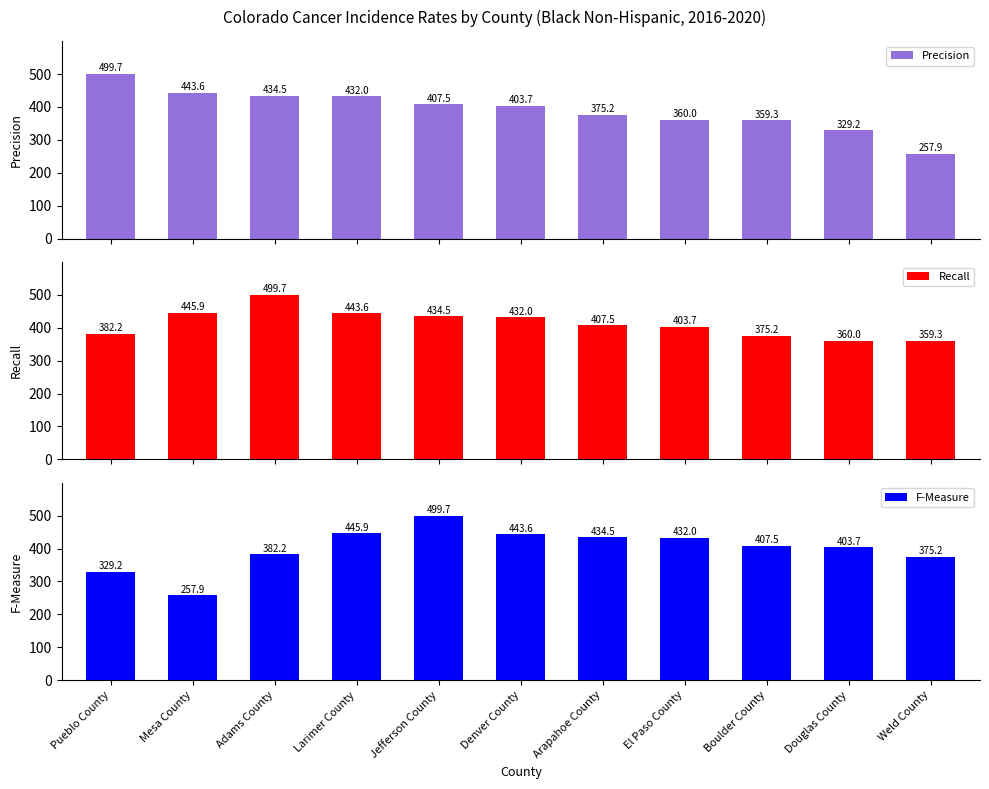

Rank the series by their maximum value, from lowest to highest.

Precision, Recall, F-Measure